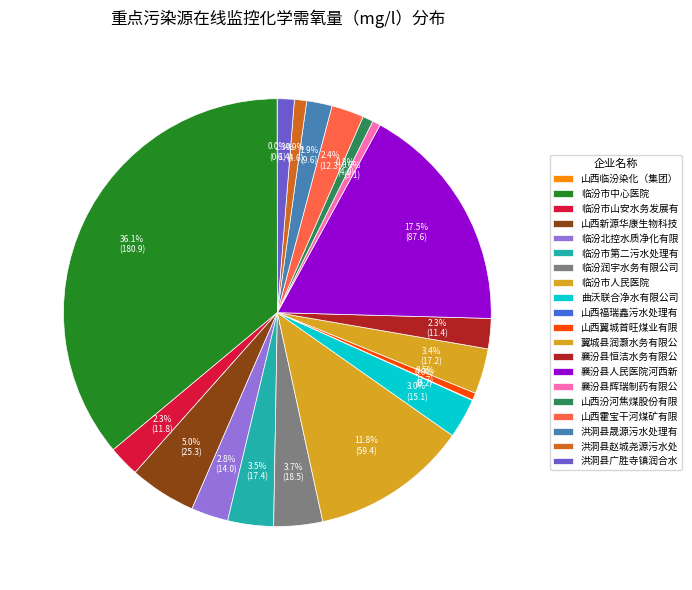

Is there a majority slice in this chart?

No